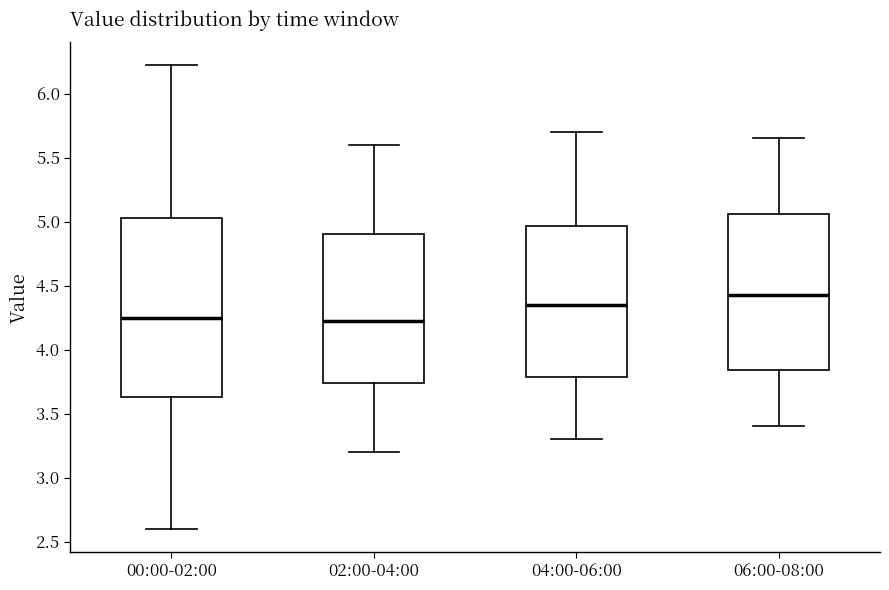

Comparing the boxes themselves (not the whiskers), which one is the tallest?

00:00-02:00